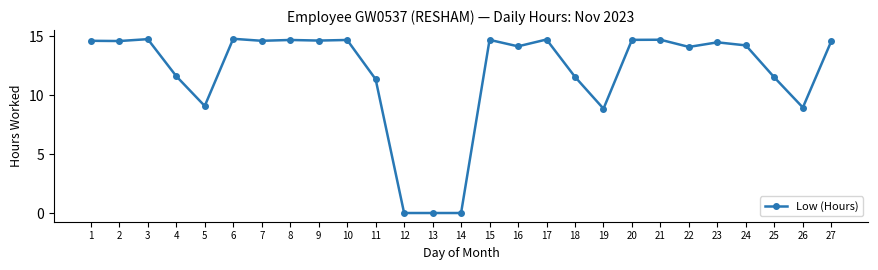

Approximately how many times larger is the value at 1 compared to 9?

1.0